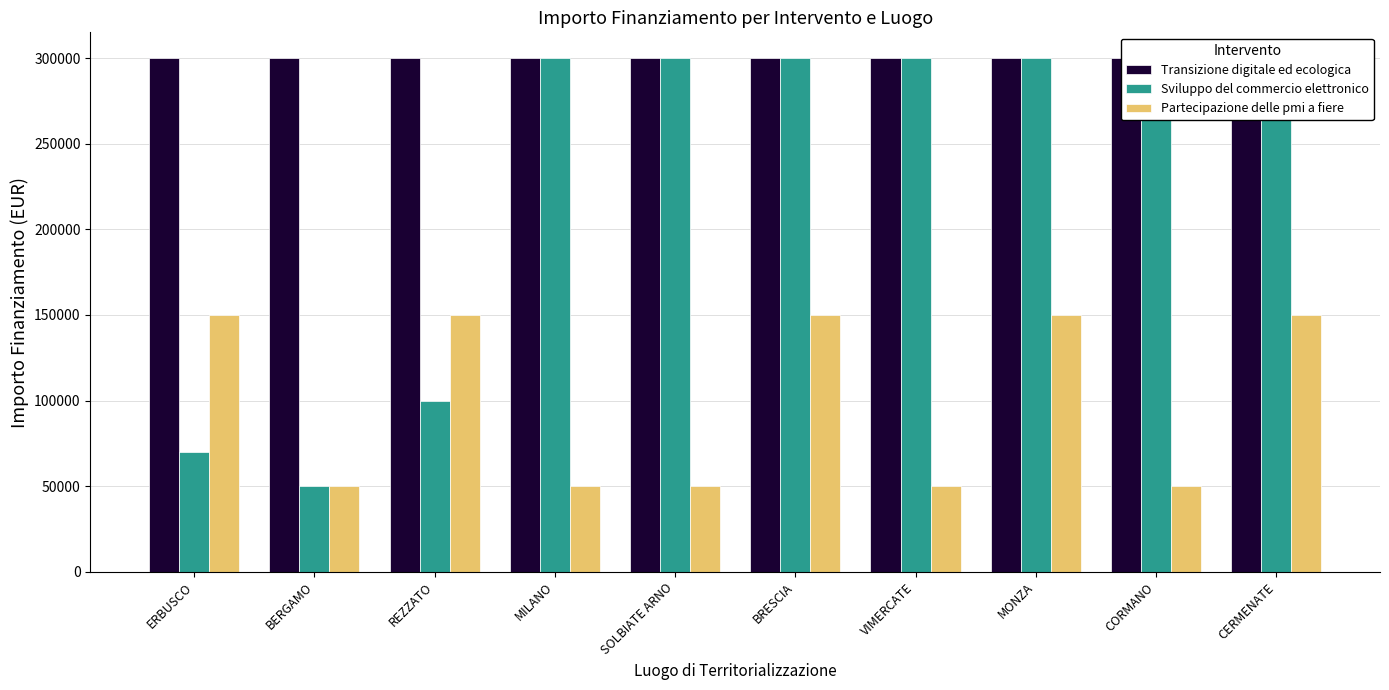

What is the difference between the Sviluppo del commercio elettronico values at BERGAMO and ERBUSCO?

20000